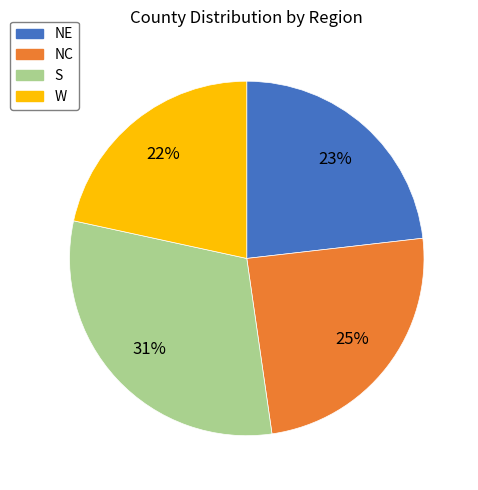

Count the number of slices in the pie.

4